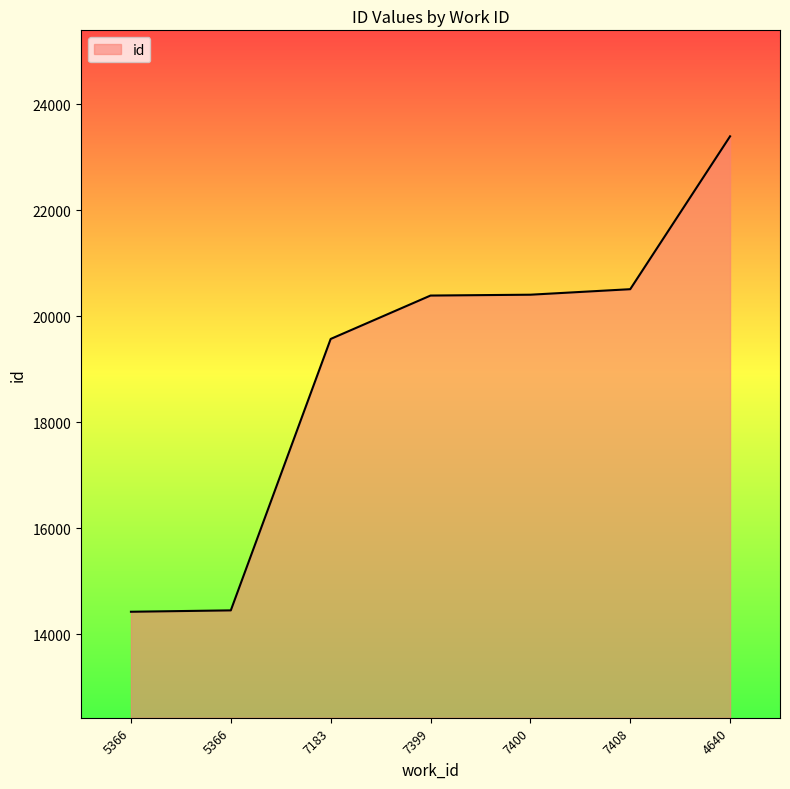

Reading left to right, what are all the values shown in this chart?

14425	14451	19573	20392	20408	20512	23397